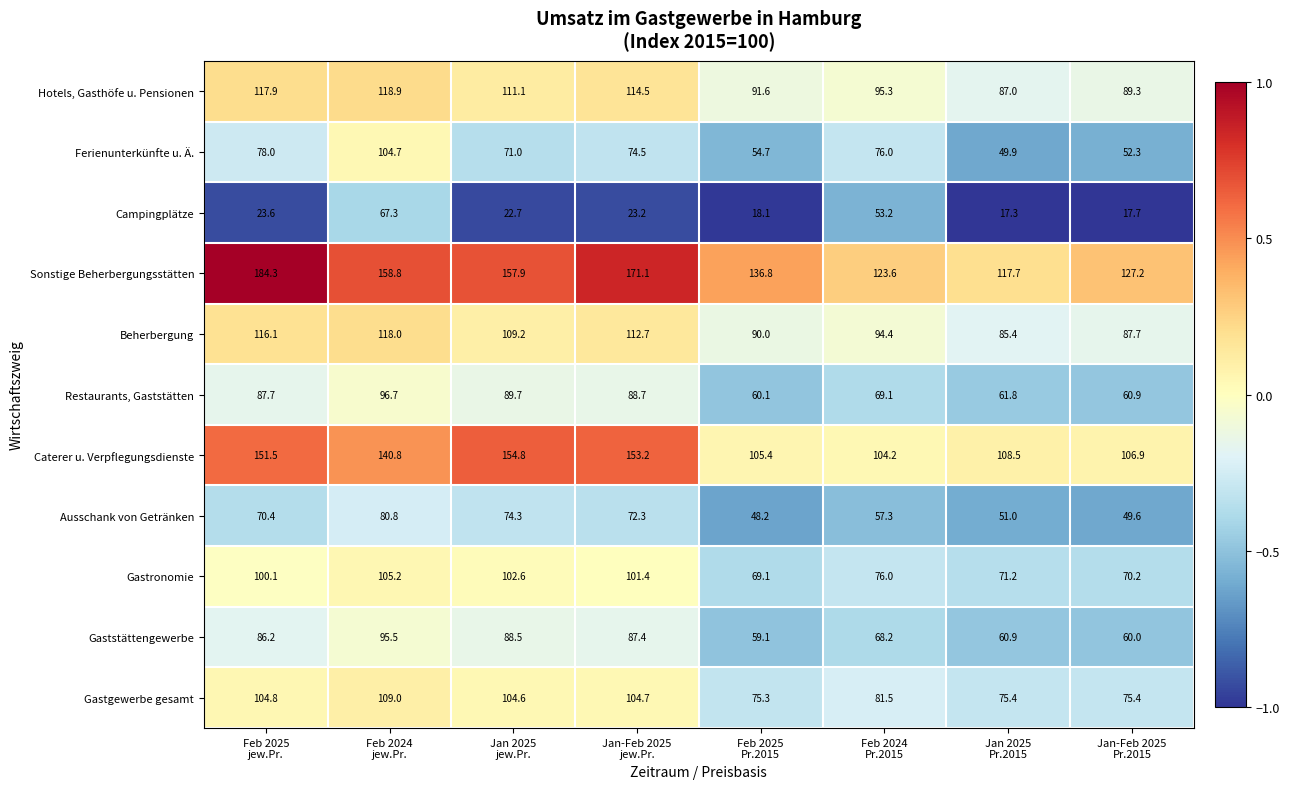

List the series in order of their peak value, lowest first.

Campingplätze, Ausschank von Getränken, Gaststättengewerbe, Restaurants, Gaststätten, Ferienunterkünfte u. Ä., Gastronomie, Gastgewerbe gesamt, Beherbergung, Hotels, Gasthöfe u. Pensionen, Caterer u. Verpflegungsdienste, Sonstige Beherbergungsstätten